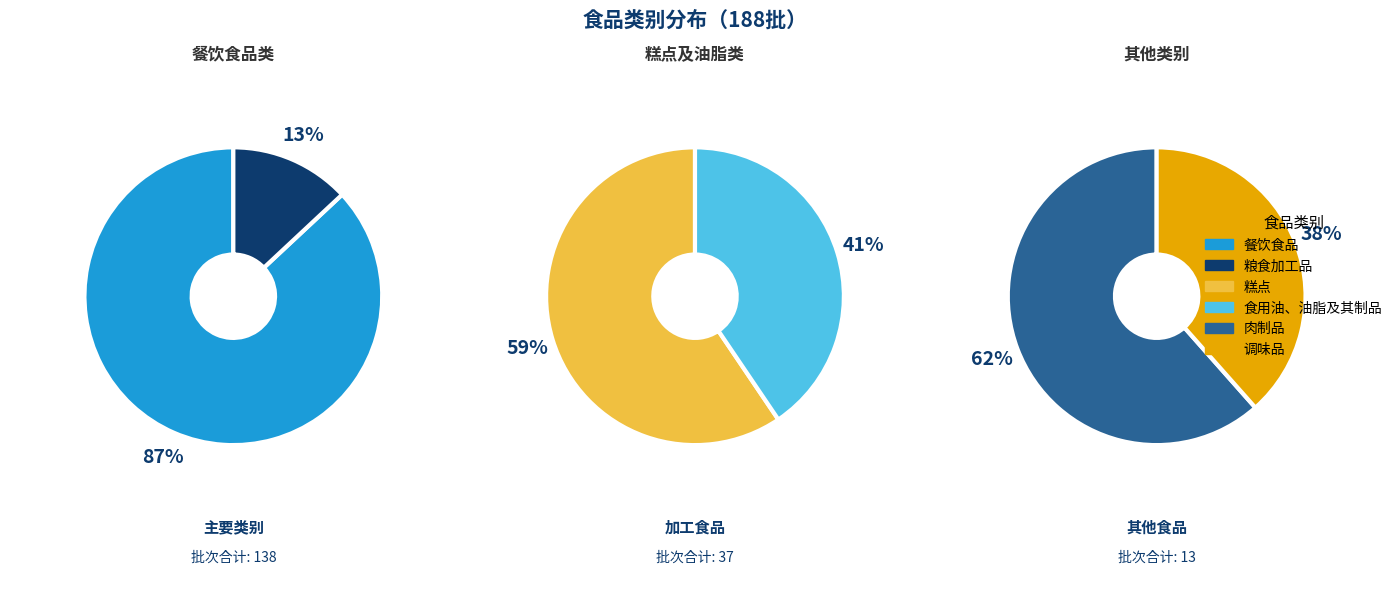

Is it true that 餐饮食品 is 56% of the pie?

False